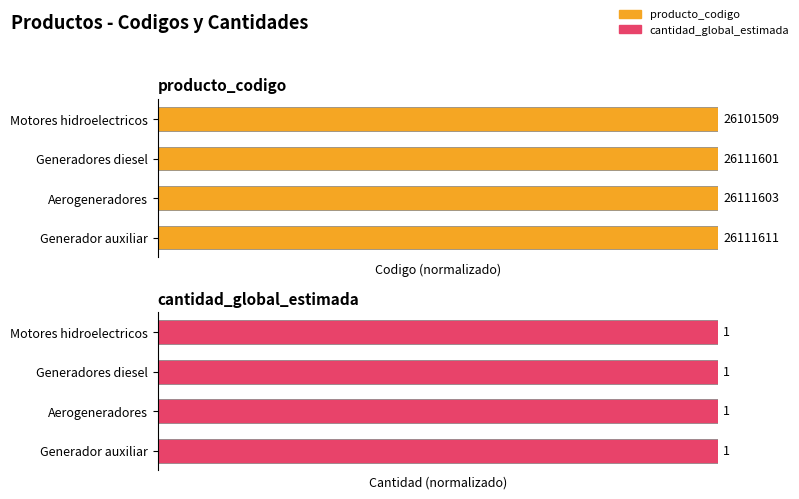

Does the chart contain stacked bars?

No